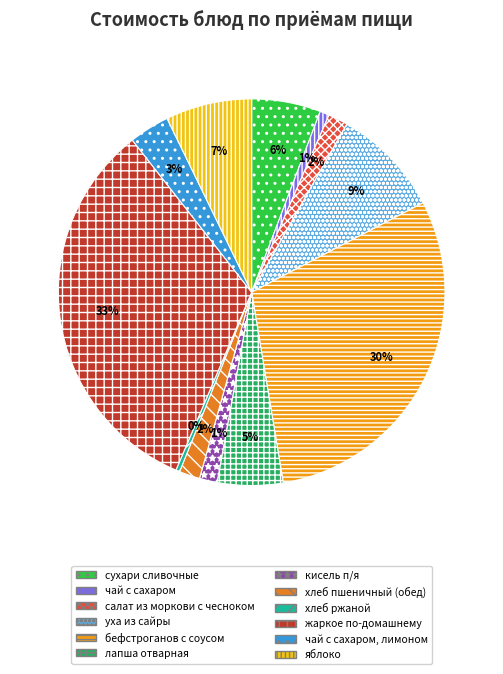

Which category has the biggest portion of the pie?

жаркое по-домашнему